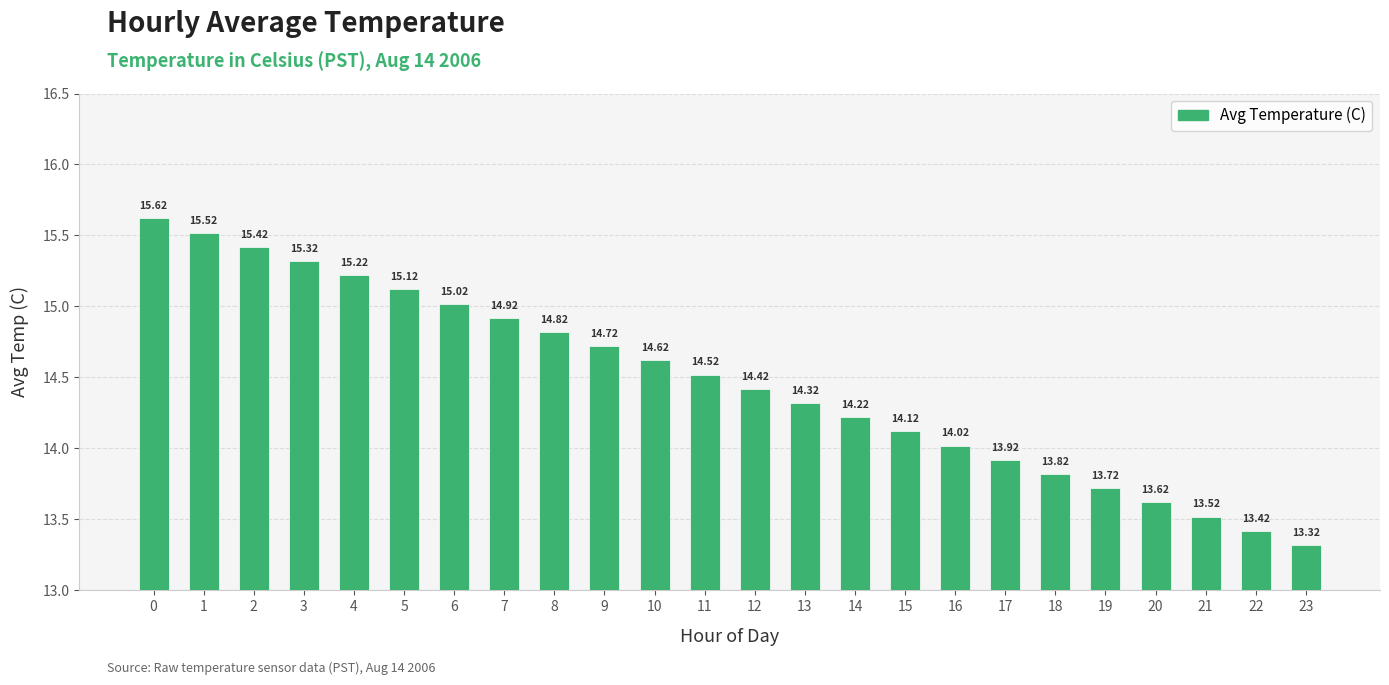

Is it true that the value at 0 is 23.8?

False